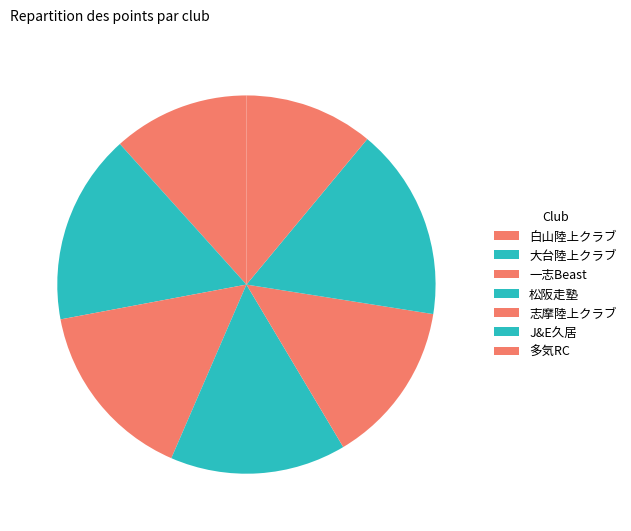

Count the number of slices in the pie.

7